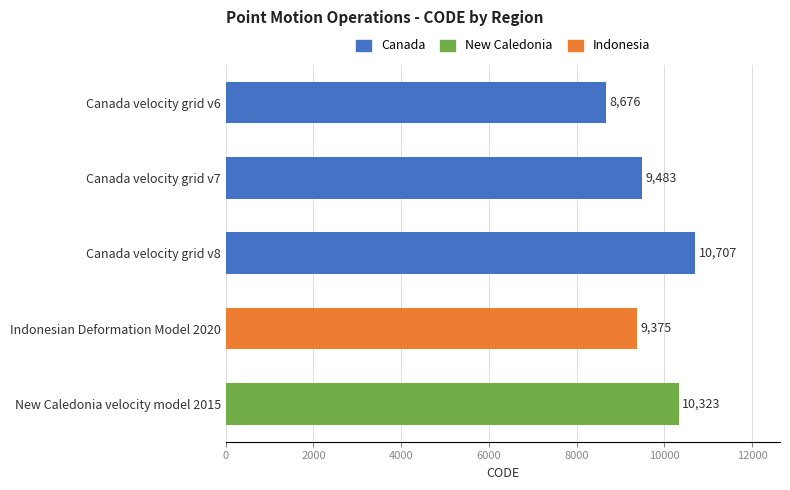

The chart shows a value of 14609 at Indonesian Deformation Model 2020. True or false?

False